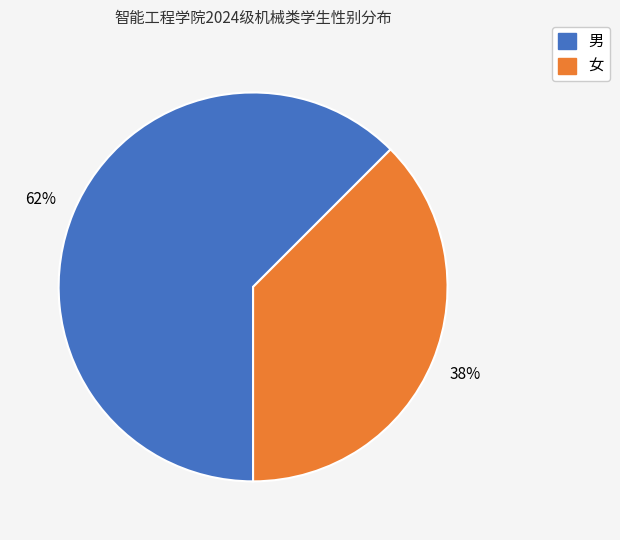

Between 女 and 男, which is larger?

男